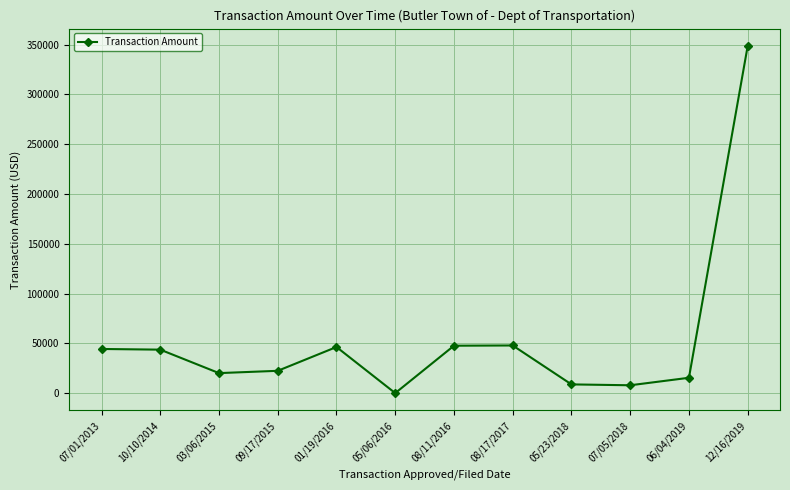

What is the label of the 10th point from the left?

07/05/2018